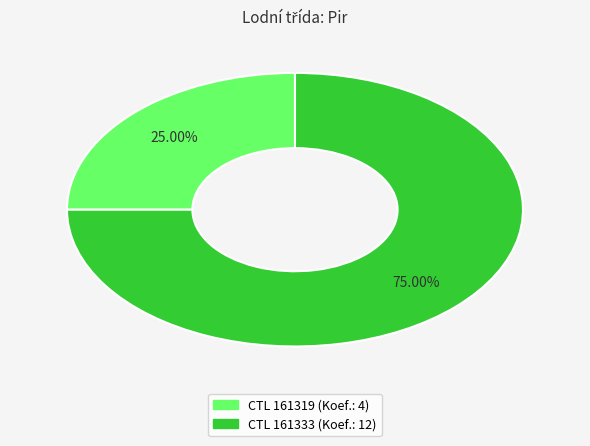

Is there any slice that represents more than half of the pie?

Yes